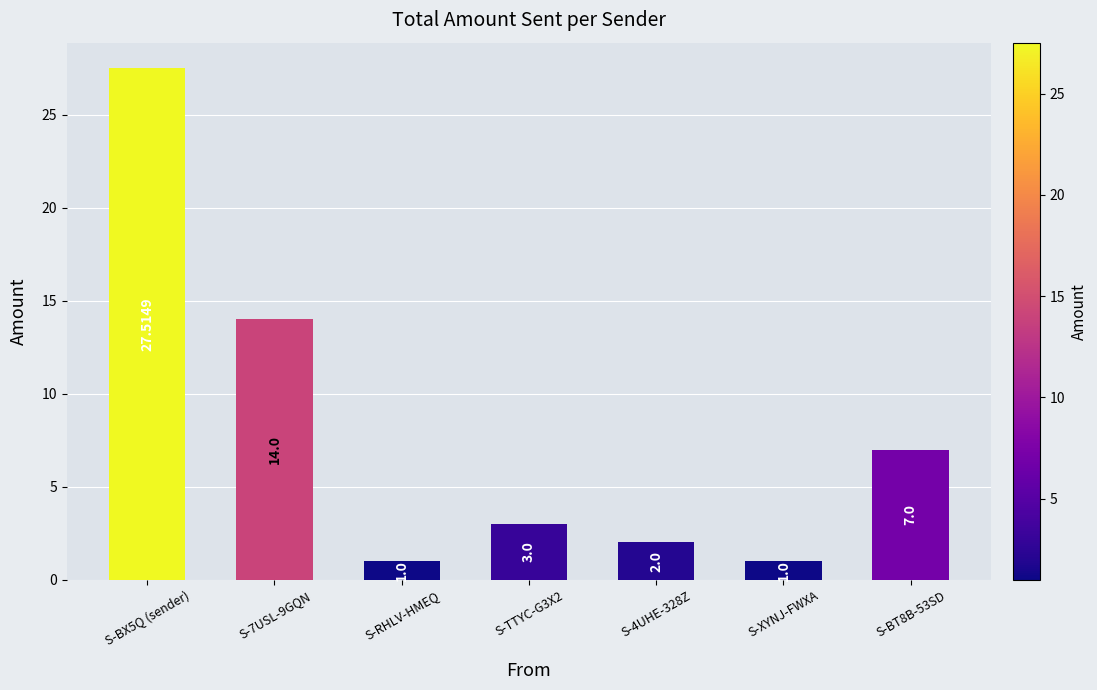

Where does the data first go above 3?

S-BX5Q (sender)